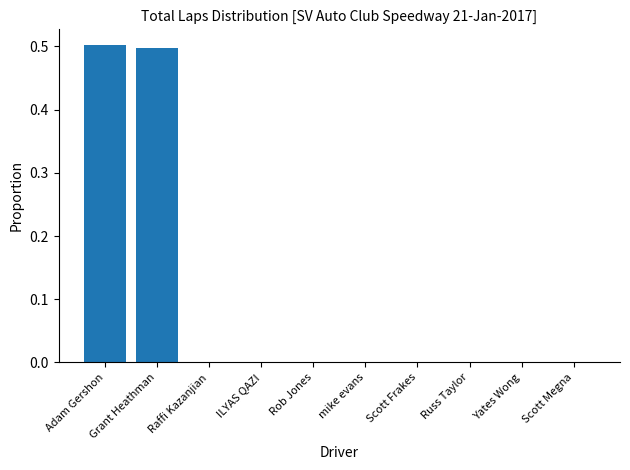

What is the sum of all values?

1.0